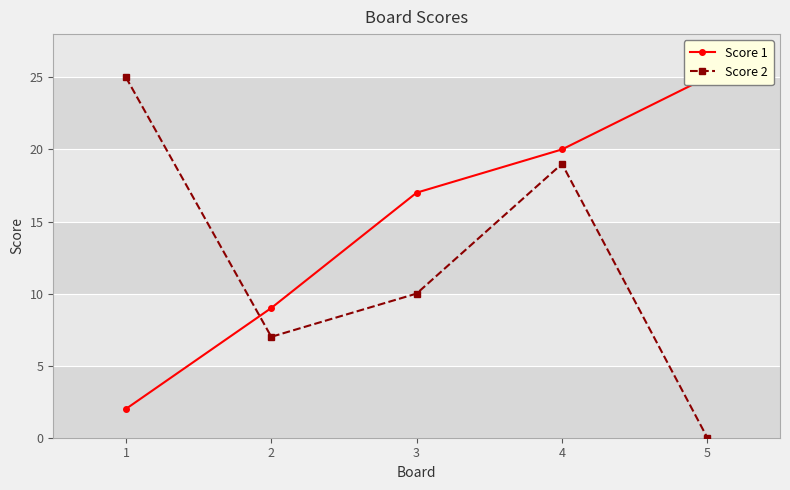

Which series changed the most between 1 and 3?

Score 1